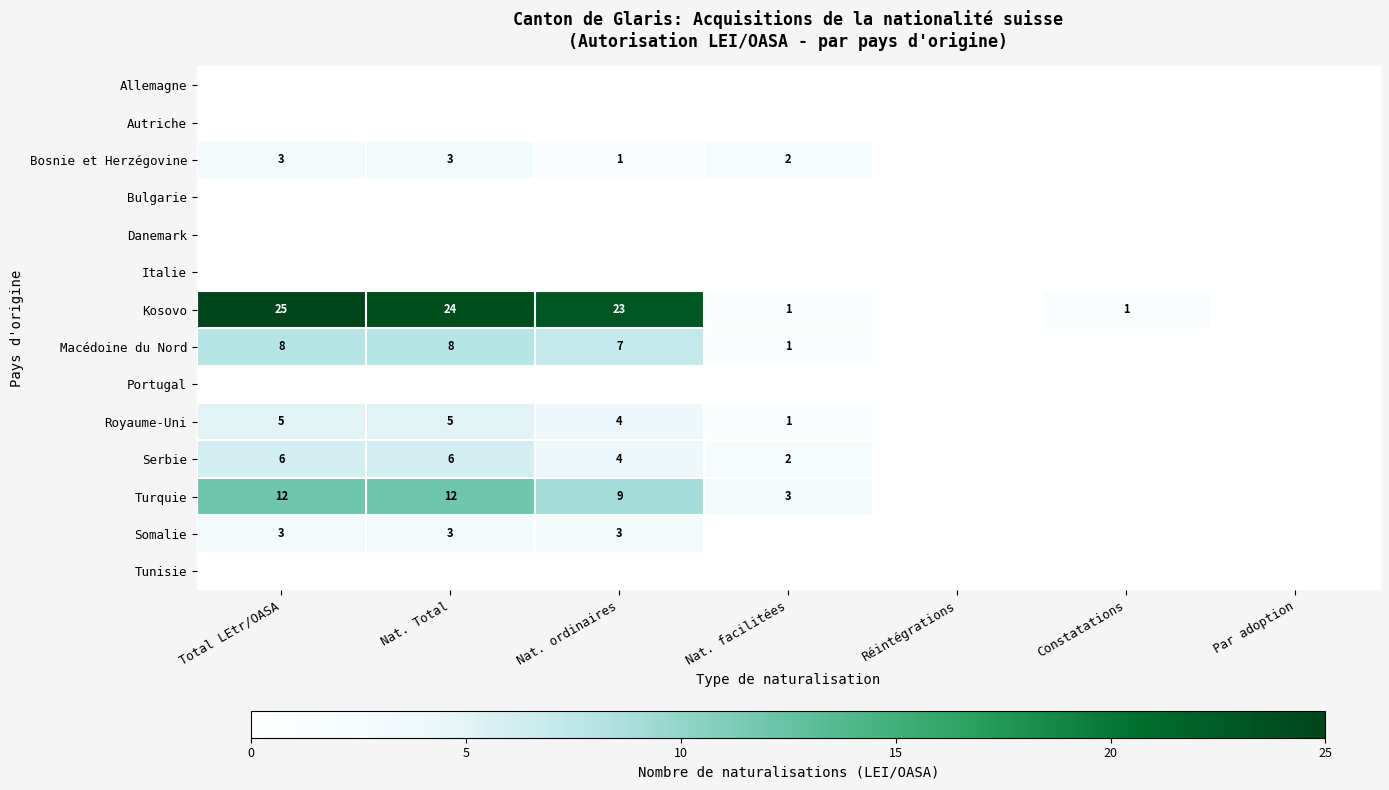

How many distinct data groups are displayed?

14